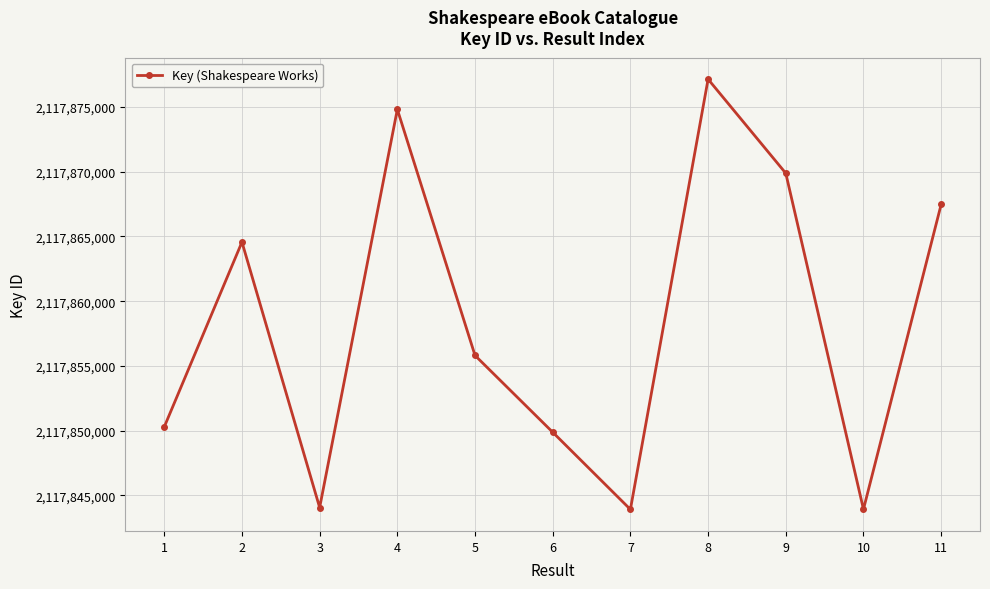

Which has a higher value, 3 or 9?

9